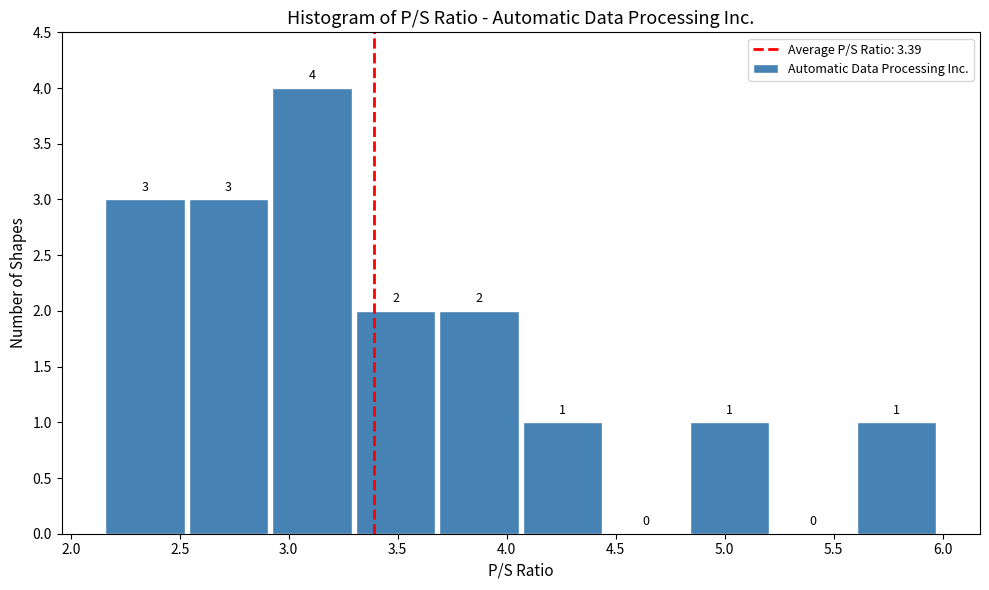

Reading left to right, transcribe this chart: for each bar, give the range it covers on the x-axis and its height. The bar edges are not printed on the chart, so give them approximately, as read against the axis.

2.15 to 2.55: 3
2.55 to 2.90: 3
2.90 to 3.30: 4
3.30 to 3.70: 2
3.70 to 4.05: 2
4.05 to 4.45: 1
4.45 to 4.85: 0
4.85 to 5.20: 1
5.20 to 5.60: 0
5.60 to 6.00: 1